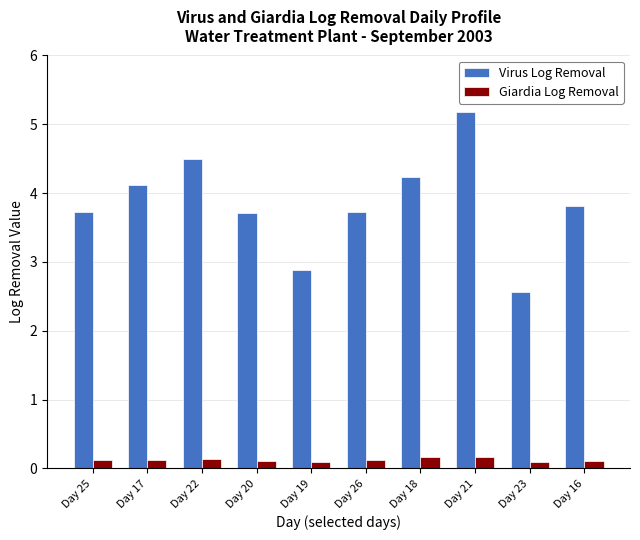

Which series changed the most between Day 20 and Day 23?

Virus Log Removal